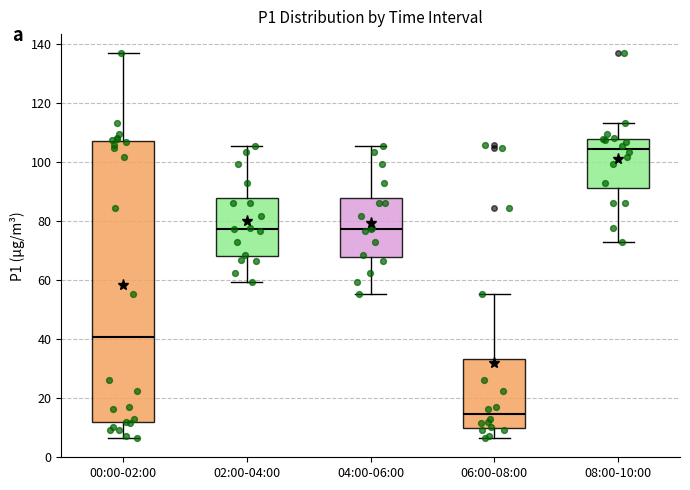

Where does the median line of the box for 00:00-02:00 sit on the y-axis? The values are not printed on the chart, so give them approximately, as read against the axis.

40